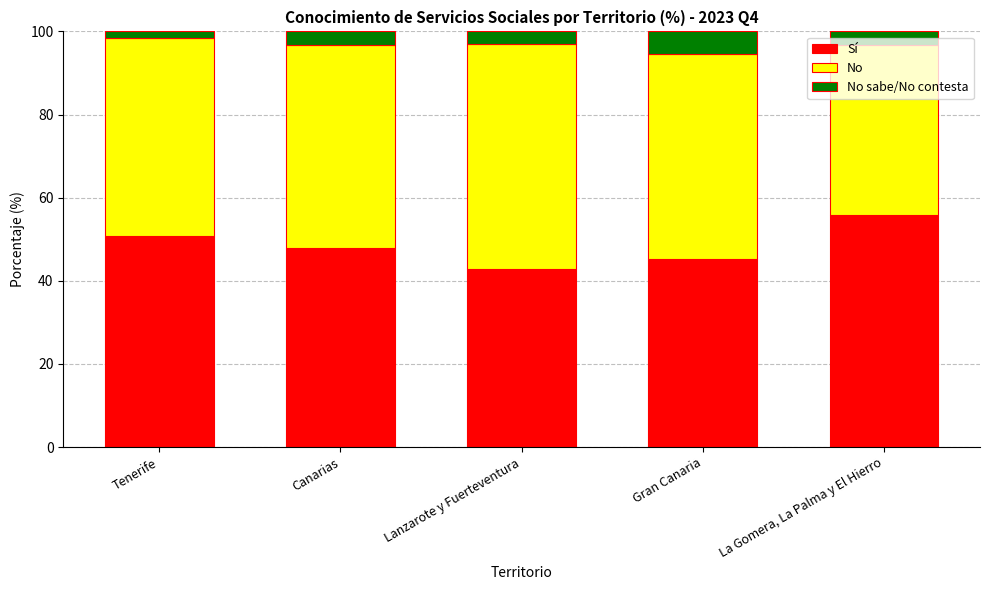

How many data points in Sí are less than 47?

2